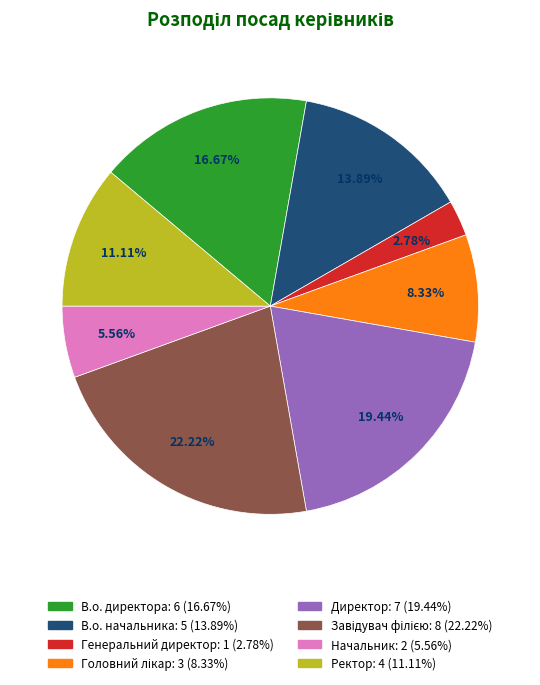

Combined, do Ректор and В.о. директора account for over 50%?

No